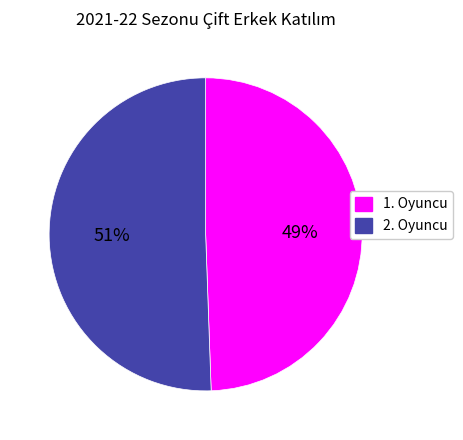

What percentage is the 1. Oyuncu slice, to the nearest percent?

49%